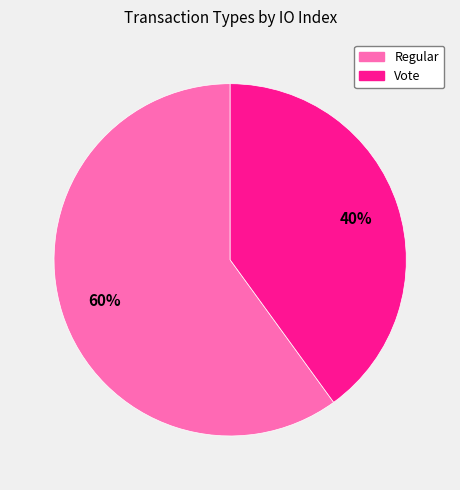

Which slice is the largest?

Regular